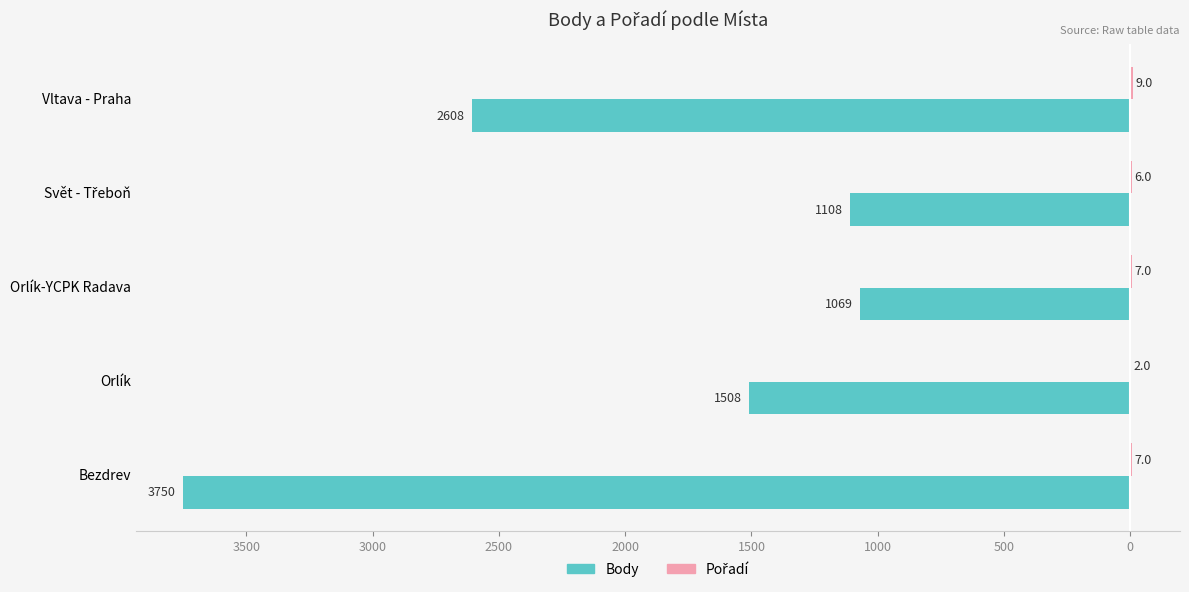

Does the chart contain any negative values?

Yes